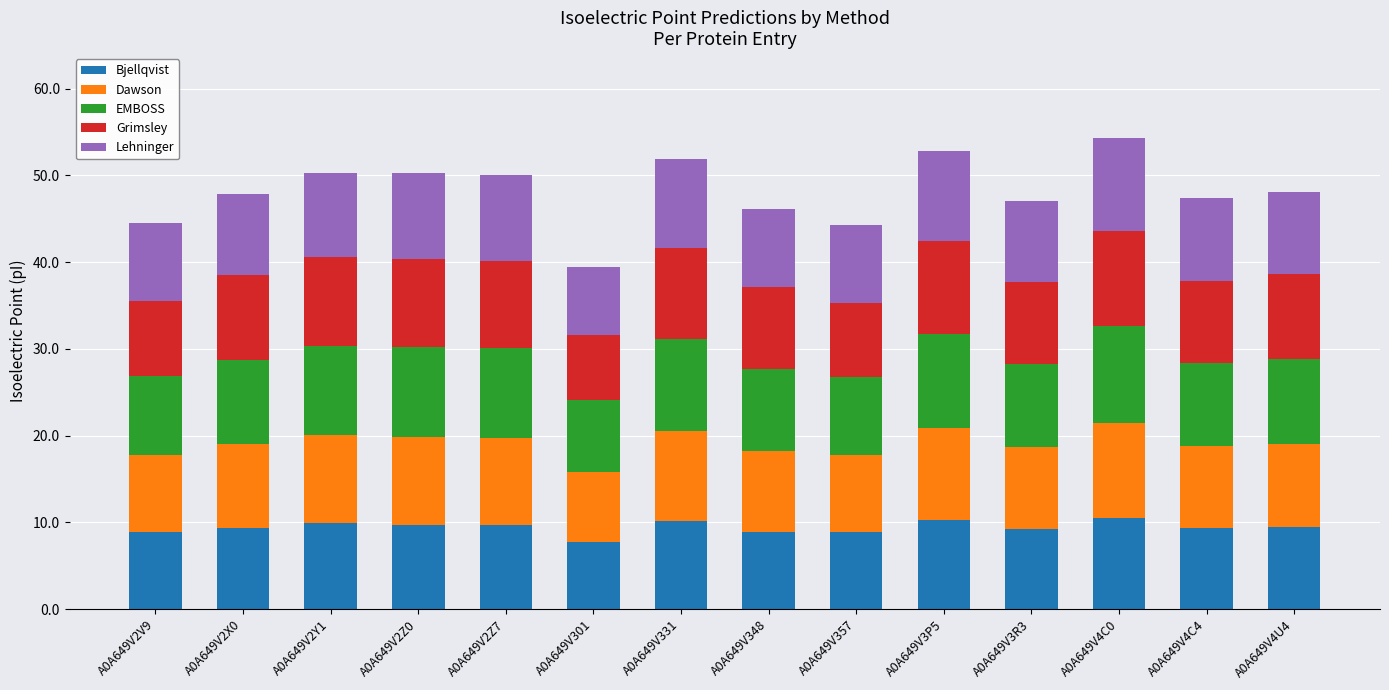

The value of Bjellqvist at A0A649V4U4 is 9.4. True or false?

True